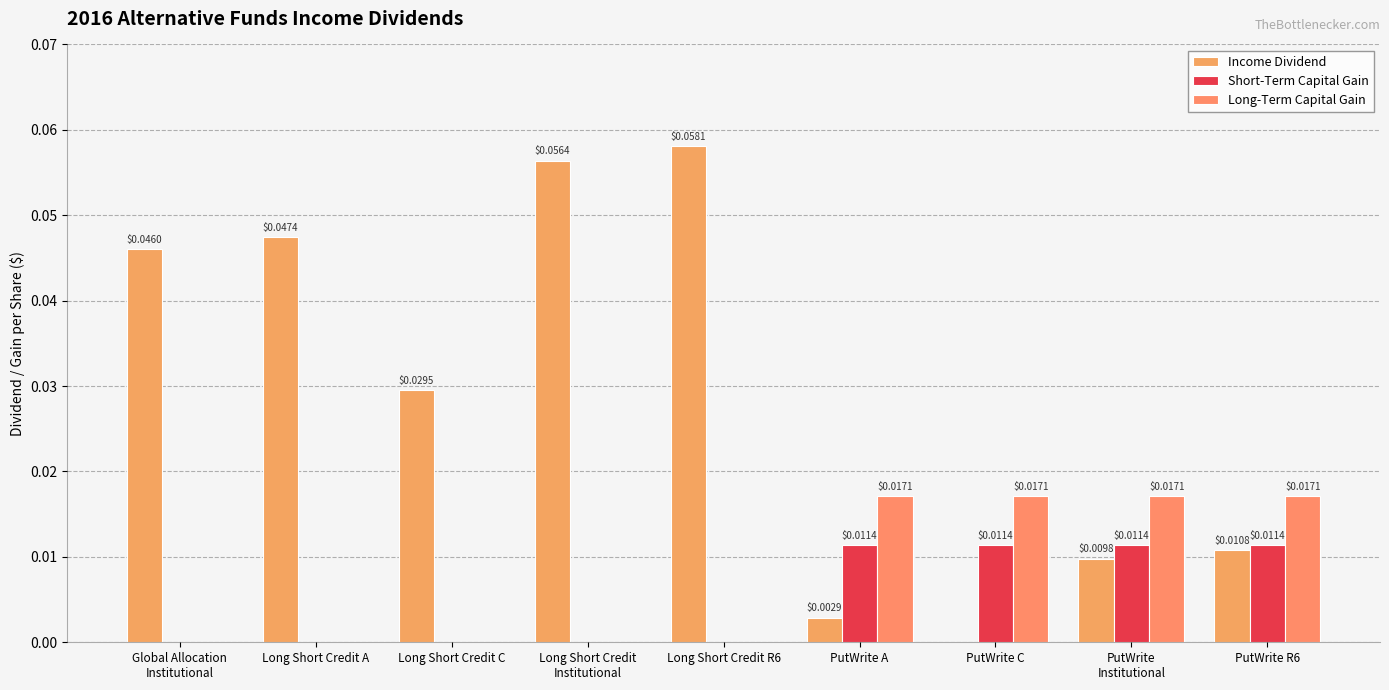

Does the chart contain stacked bars?

No